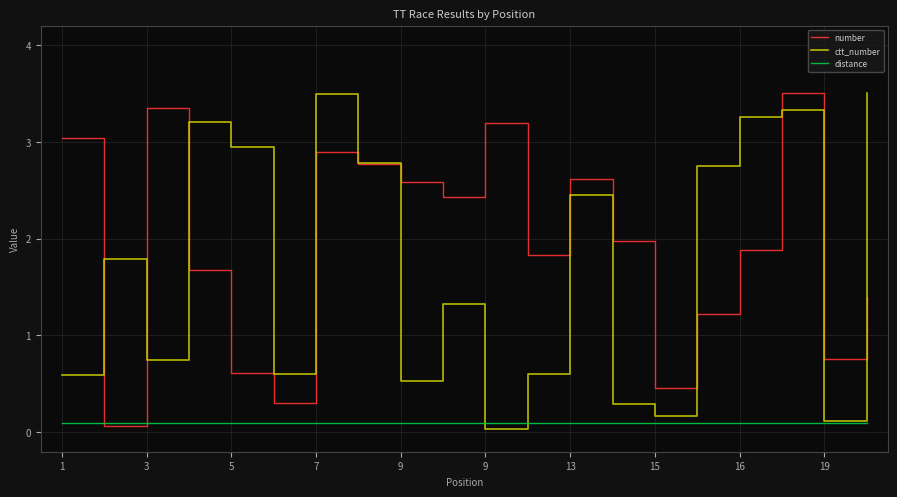

True or false: distance and ctt_number cross at least once.

True